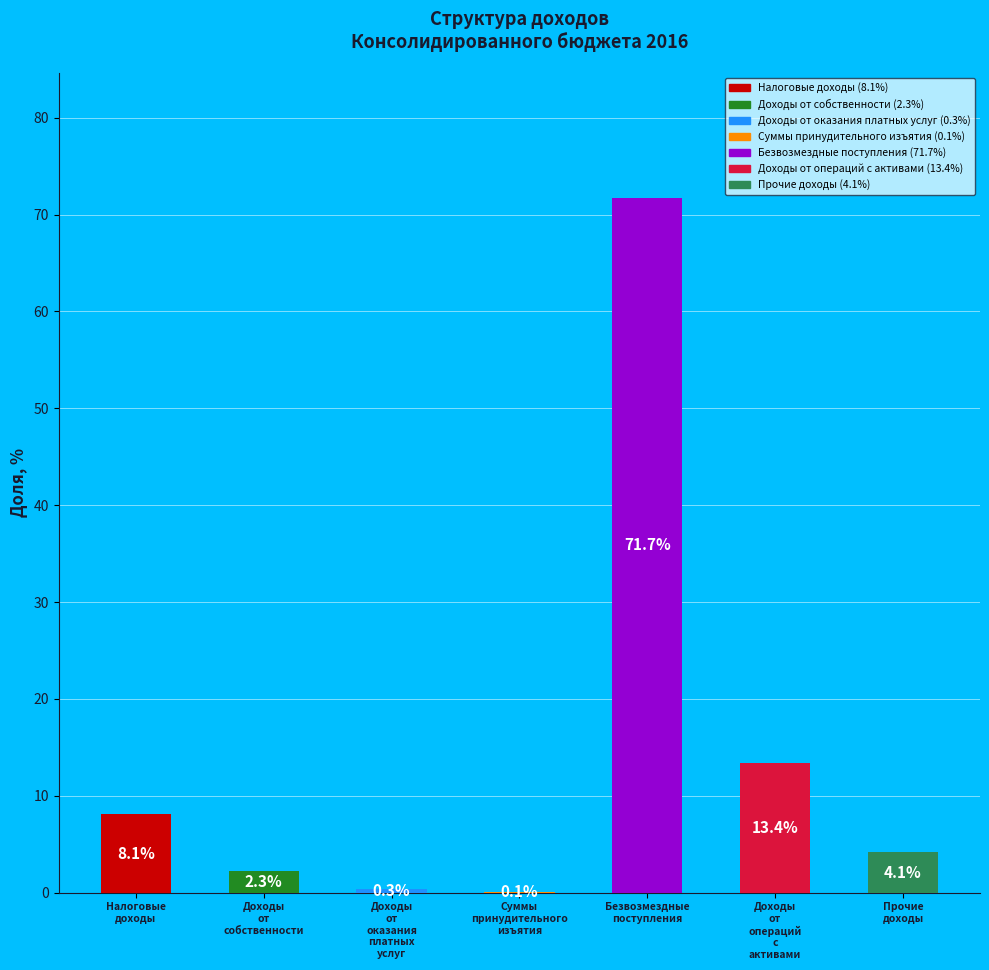

What is the sum of all values?

100.0